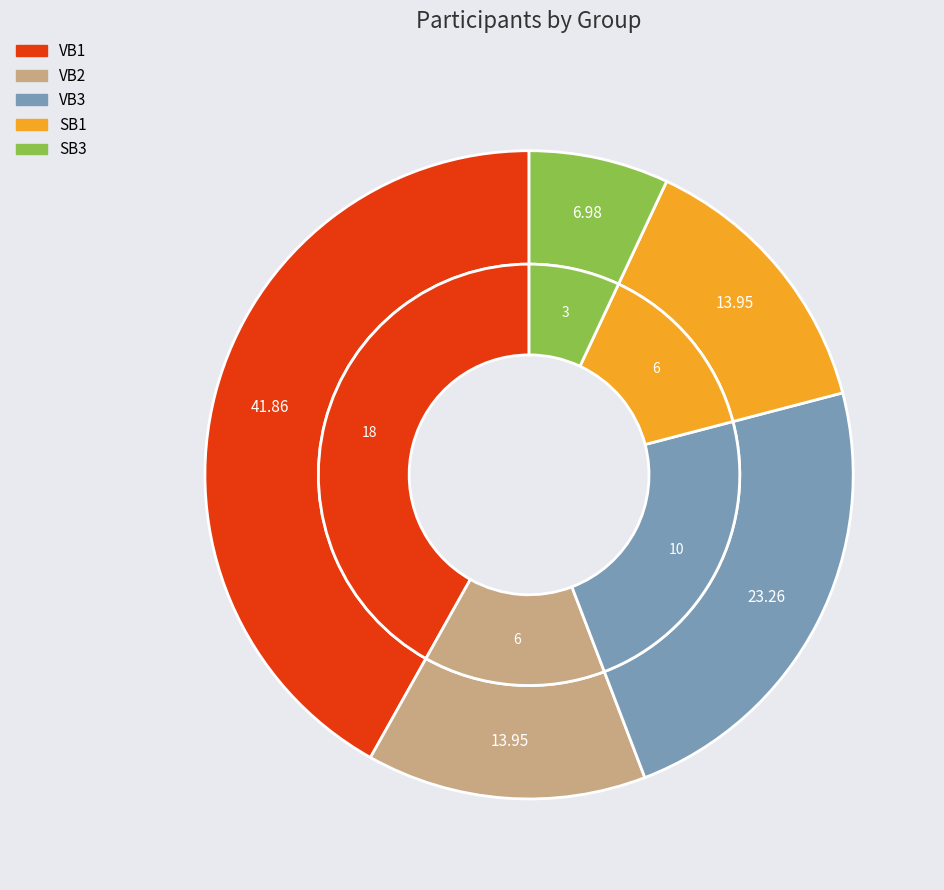

Does any single category account for the majority?

No